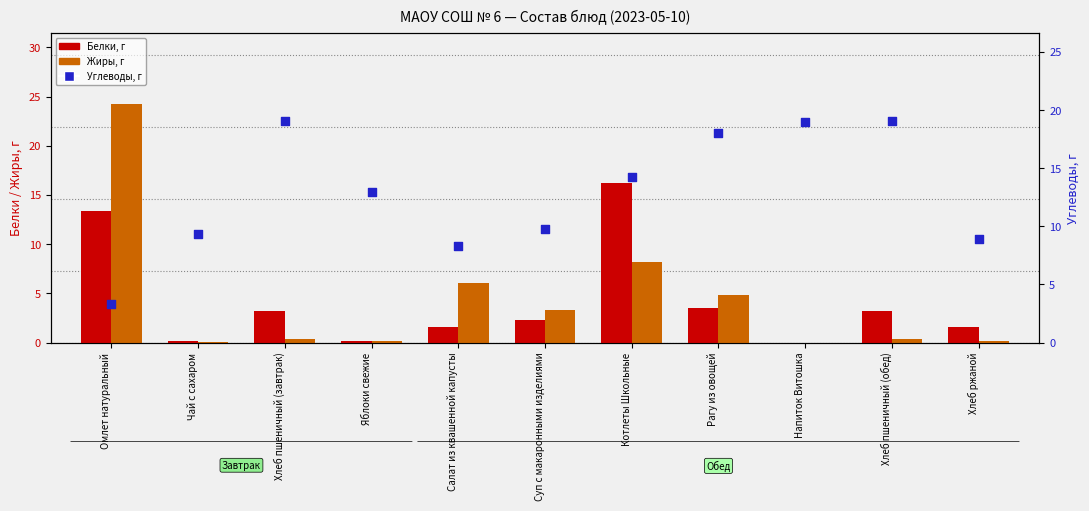

Is the value of Углеводы, г at Хлеб пшеничный (обед) greater than the value of Белки, г at Омлет натуральный?

Yes